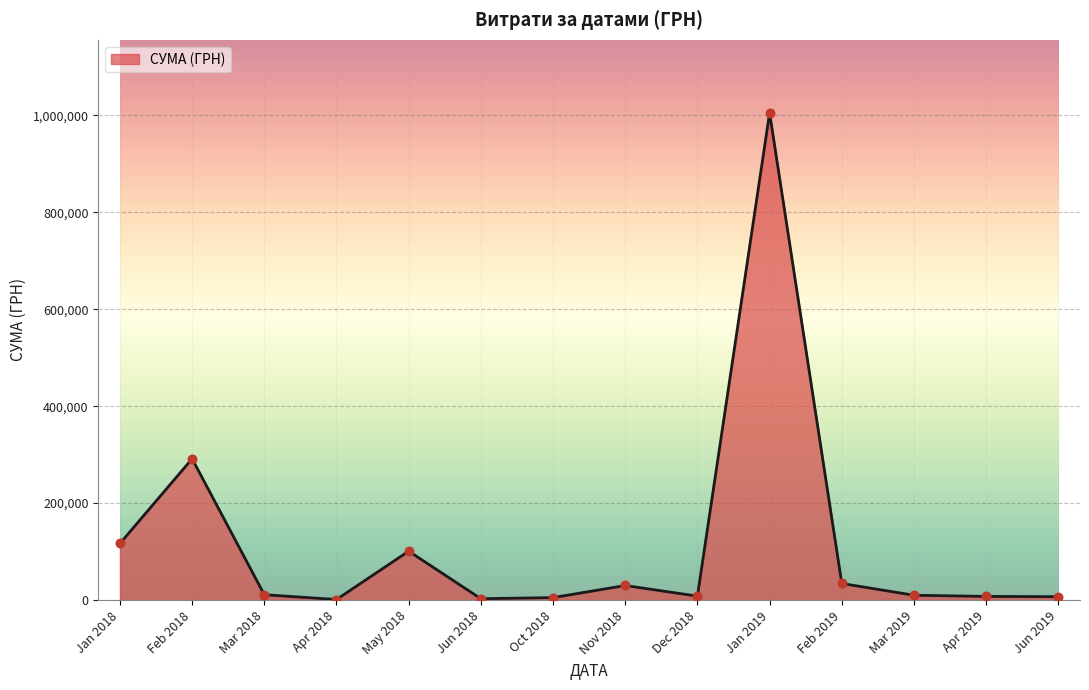

Which has a higher value, Jan 2018 or Nov 2018?

Jan 2018